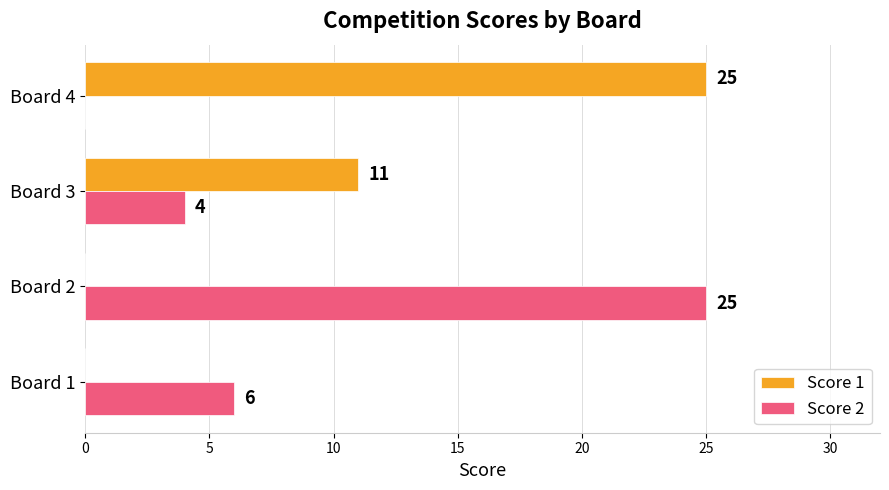

Which series changed the most between Board 1 and Board 2?

Score 2